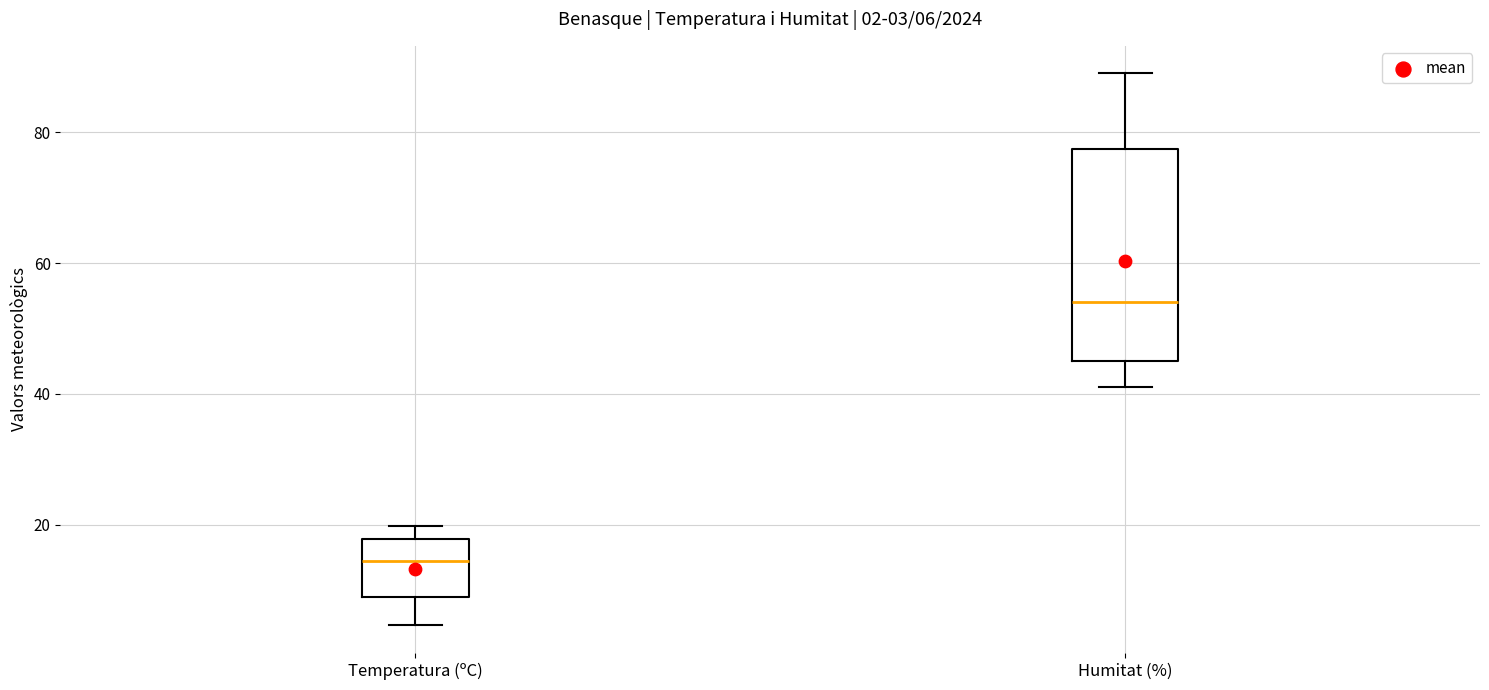

Which box's median line is the highest?

Humitat (%)